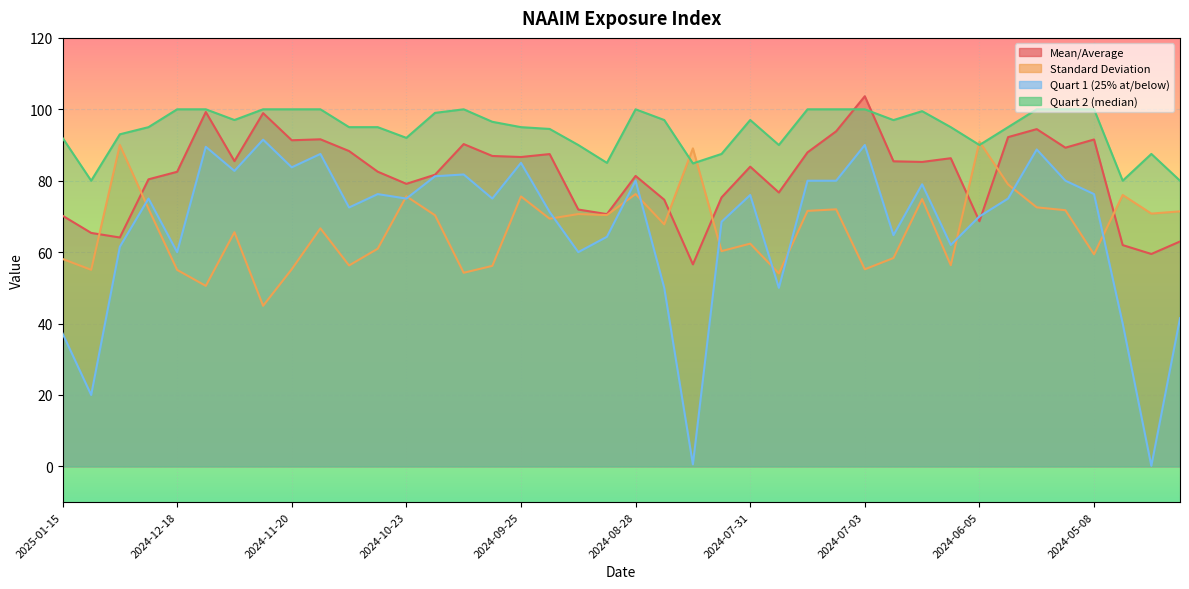

How many times do Quart 2 (median) and Mean/Average cross each other?

2